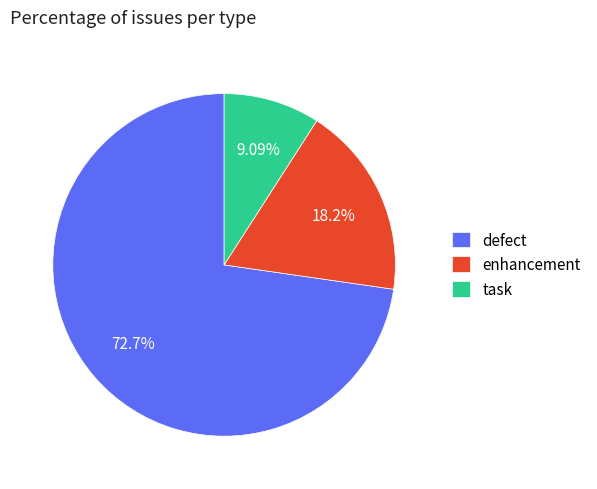

What percentage is the enhancement slice, to the nearest percent?

18%